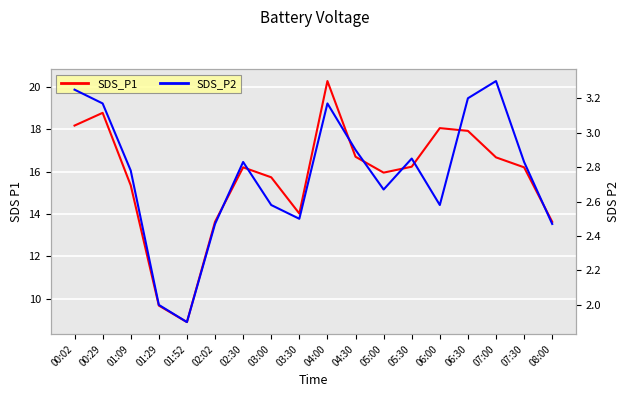

Read the SDS_P2 value at 06:00.

2.6